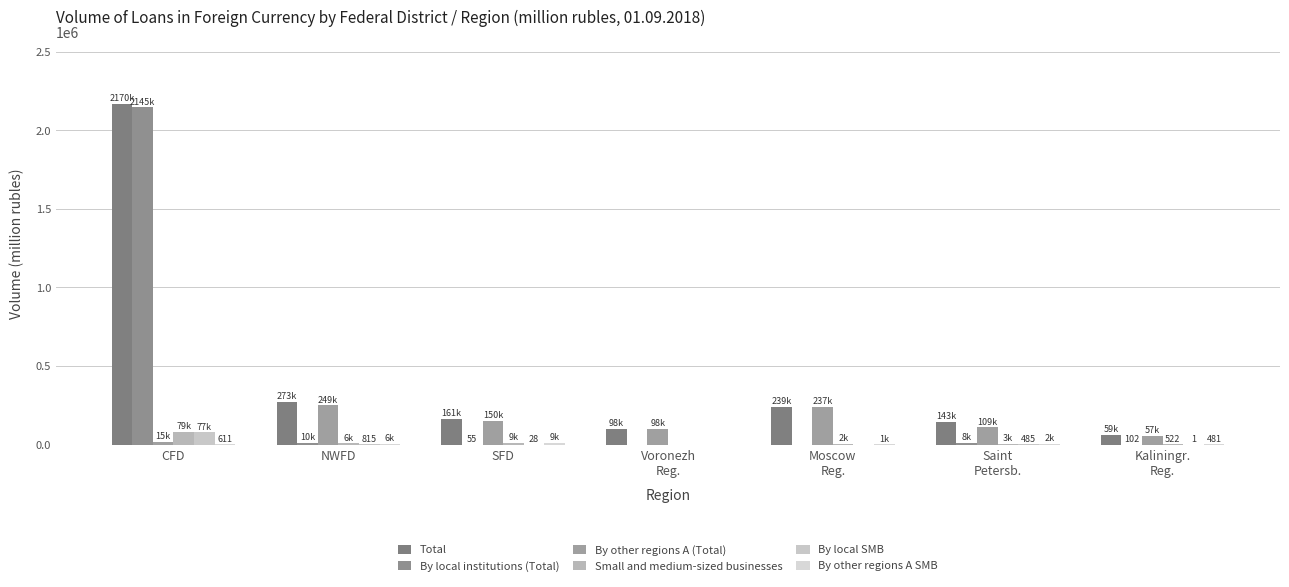

Is it true that By local SMB equals 1 at Kaliningr.
Reg.?

True